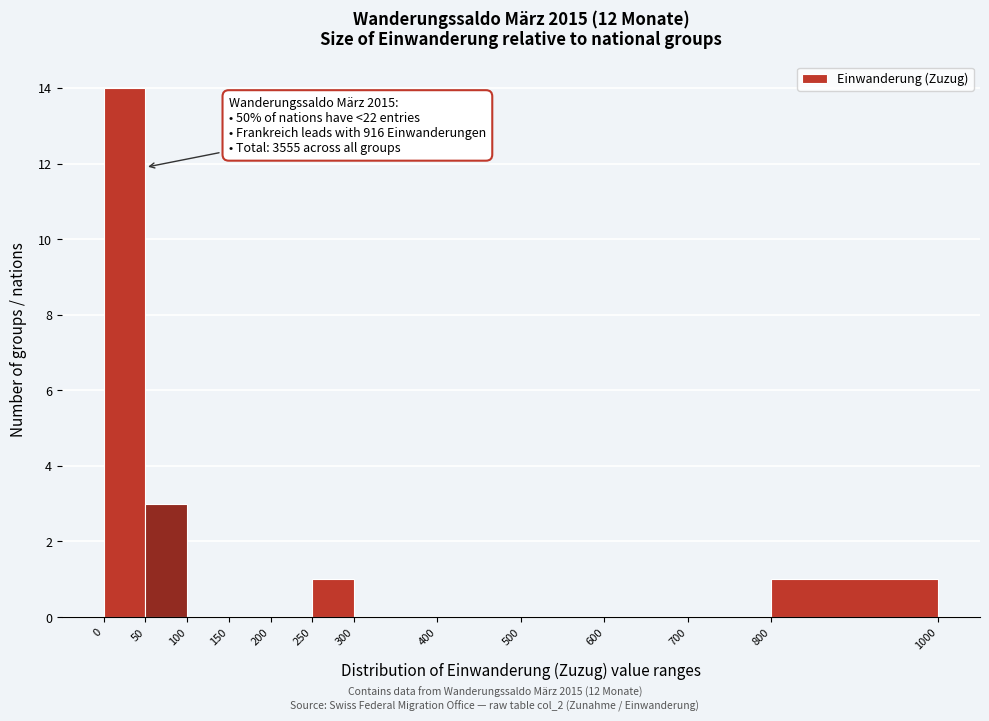

Over which range of the x-axis is the bar tallest?

0 to 50